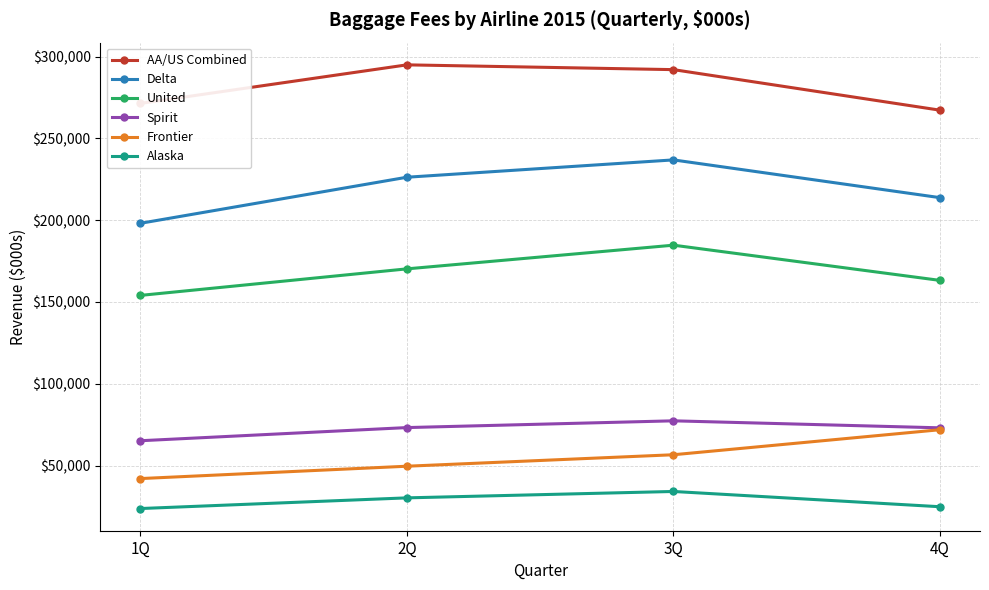

What is the difference between the maximum and minimum values in the Spirit series?

12180